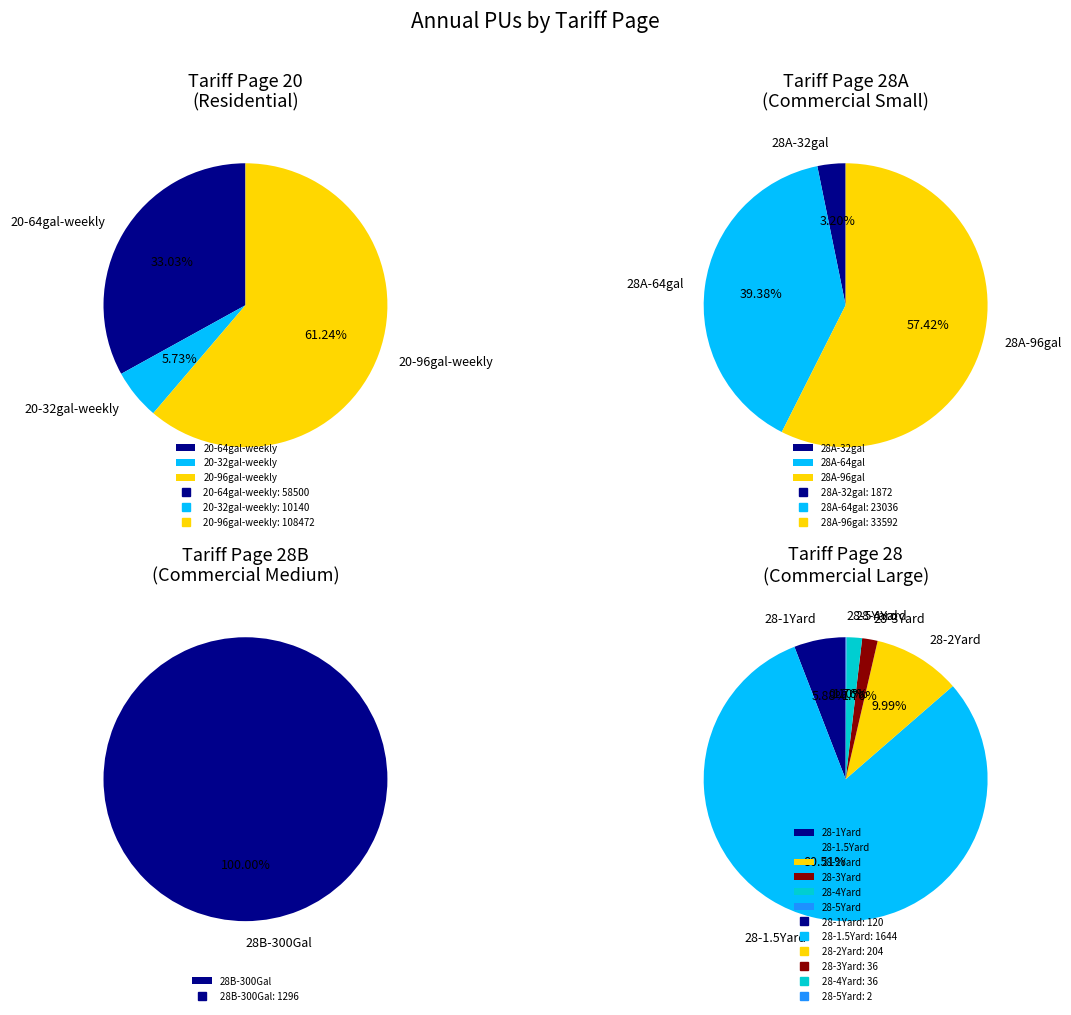

Which slice represents more than half of the pie?

20